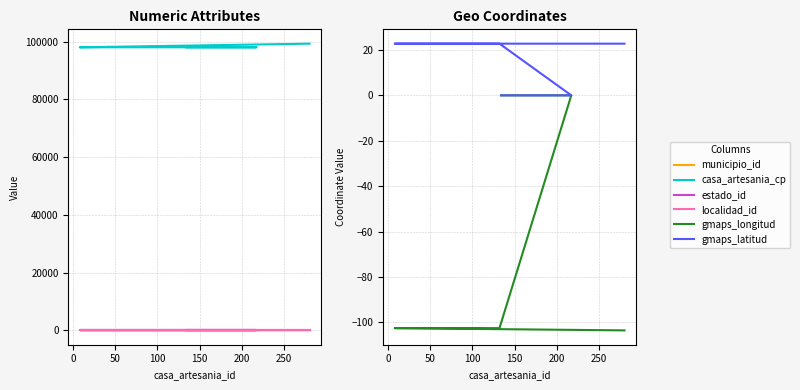

What are all the series names shown in the legend?

municipio_id, casa_artesania_cp, estado_id, localidad_id, gmaps_longitud, gmaps_latitud